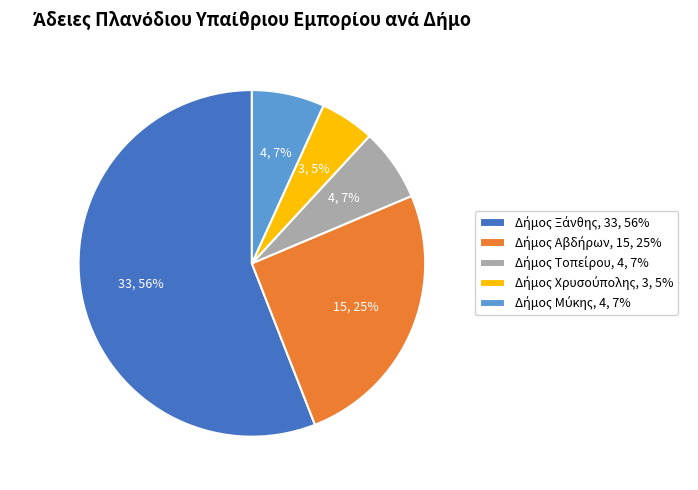

Does any single category account for the majority?

Yes